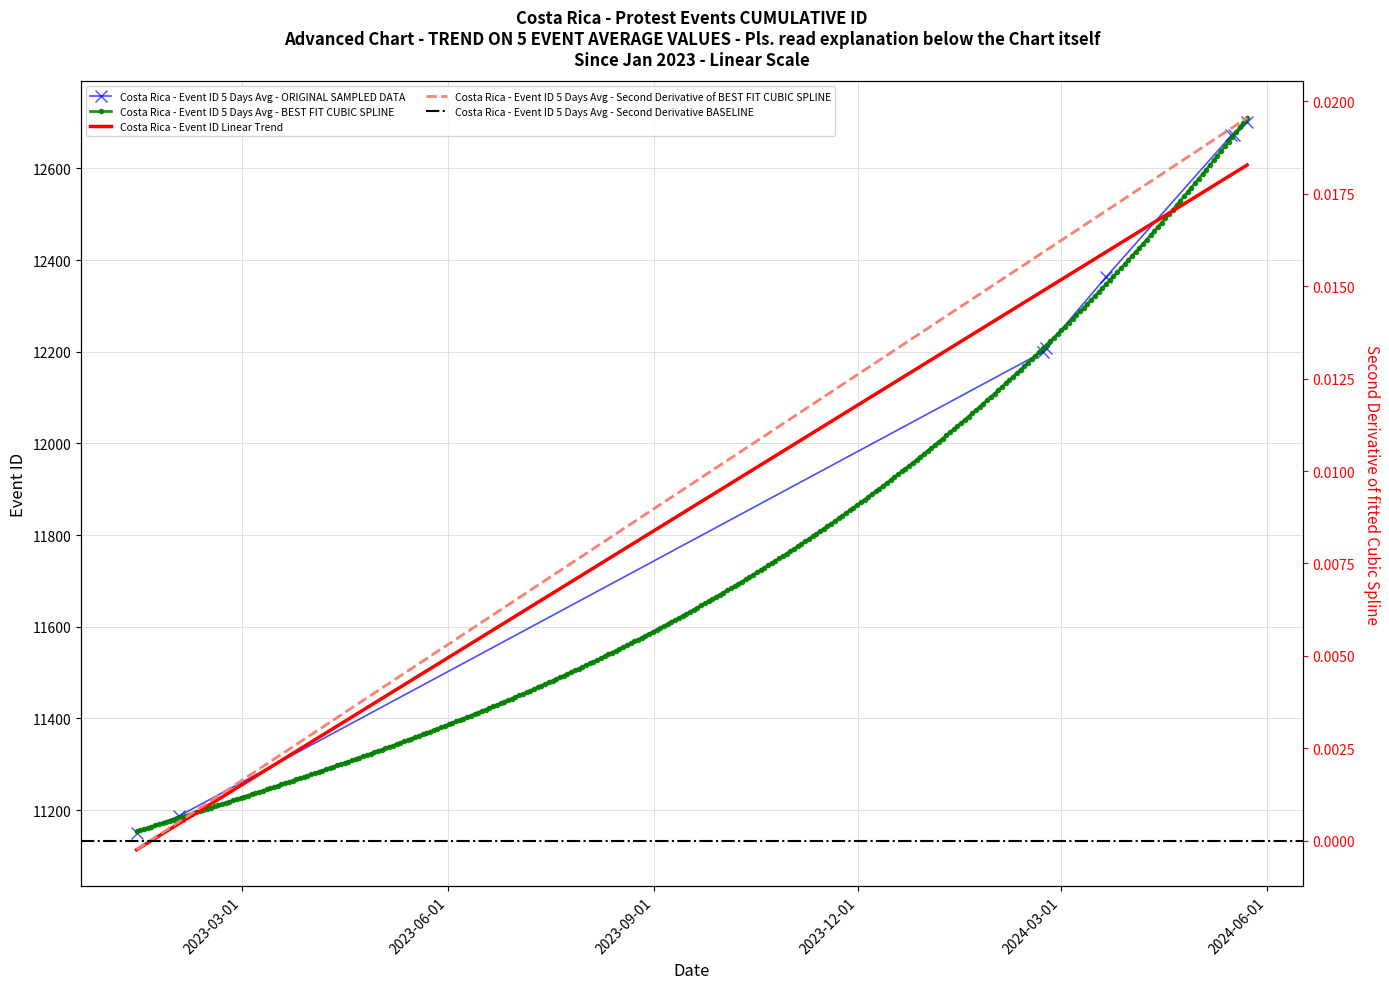

What is the change in value from 2024-03-21 to 2024-05-16?

+309